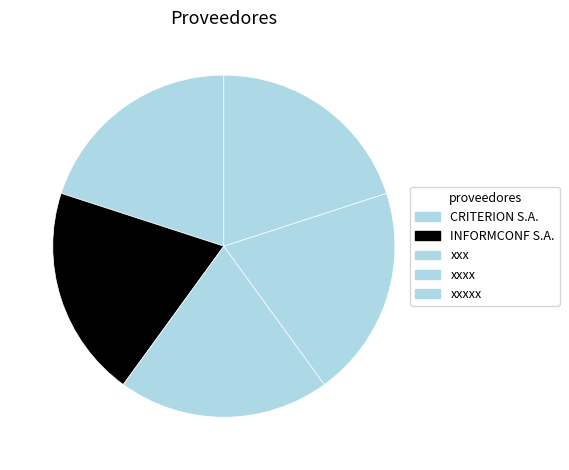

Is there a majority slice in this chart?

No